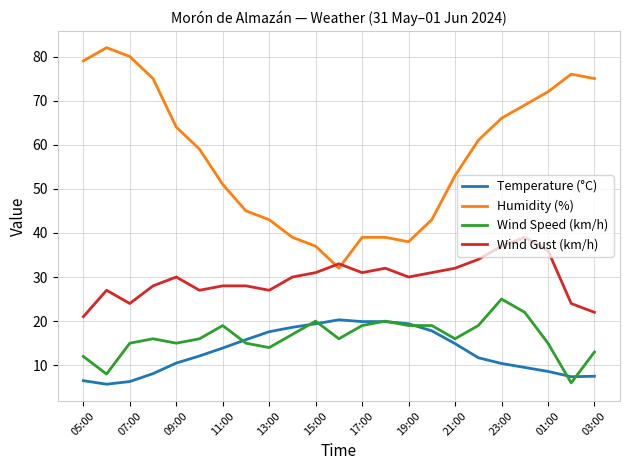

What are all the series names shown in the legend?

Temperature (°C), Humidity (%), Wind Speed (km/h), Wind Gust (km/h)